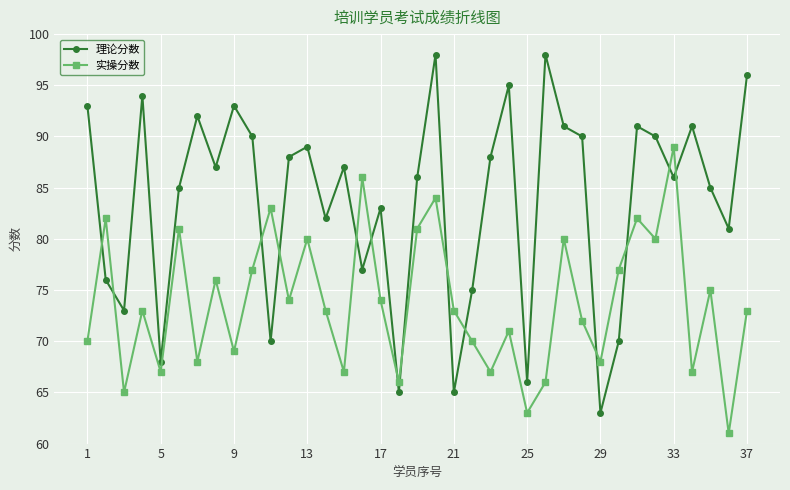

What is the sum of all 理论分数 values?

3097